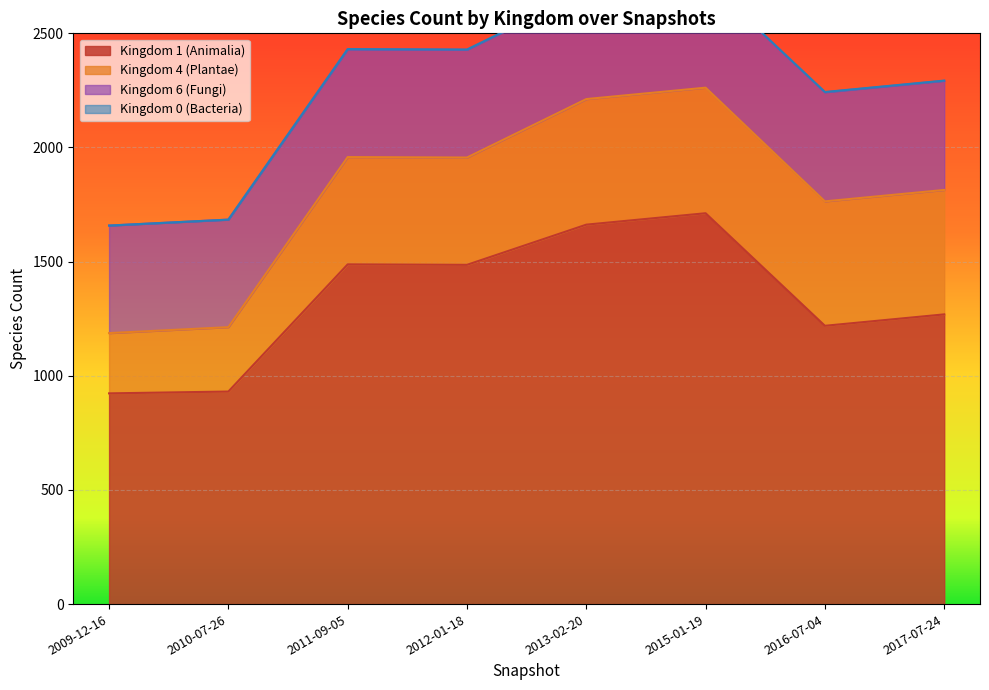

Reading left to right, transcribe all the data shown in this chart.

Kingdom 1 (Animalia): 923	931	1488	1486	1662	1712	1219	1269
Kingdom 4 (Plantae): 264	282	470	470	550	550	545	545
Kingdom 6 (Fungi): 471	471	472	472	472	472	478	478
Kingdom 0 (Bacteria): 0	0	1	1	1	1	1	1